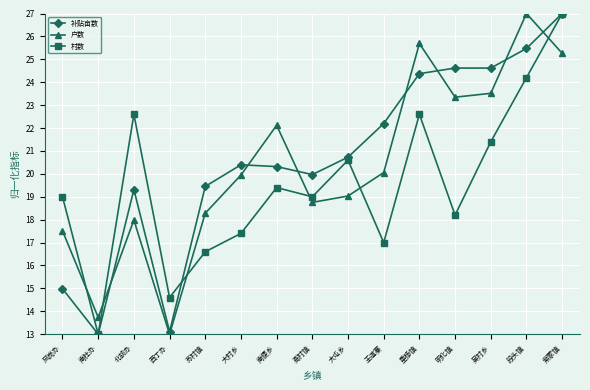

Where do 补贴亩数 and 户数 first cross each other?

南杜办 and 北胡办